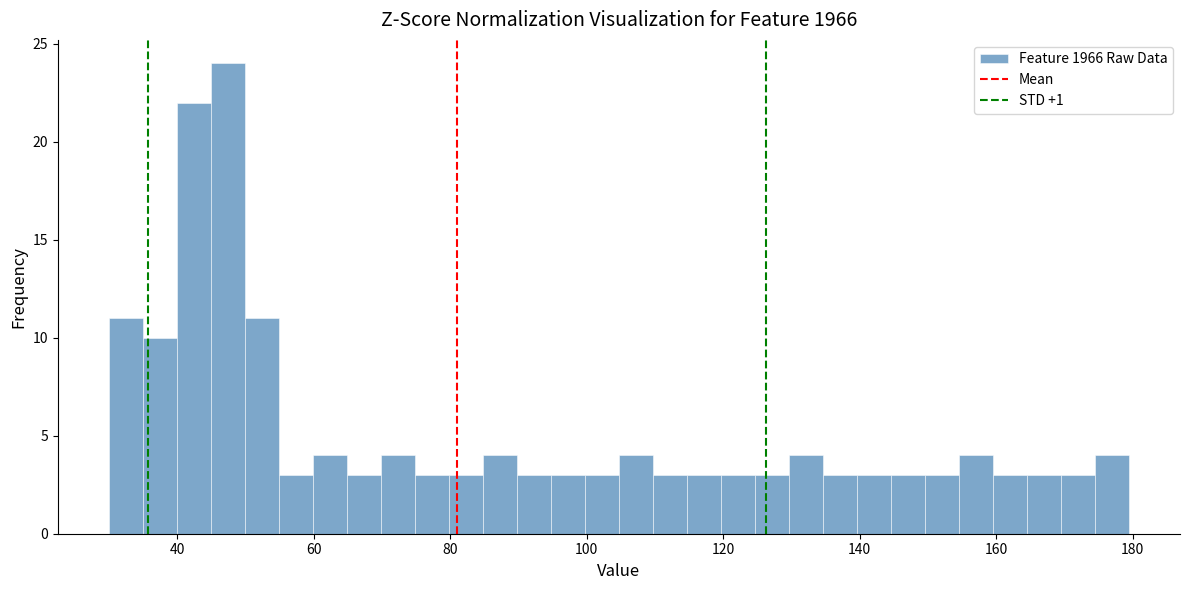

Read against the x-axis, roughly where is the centre of the tallest bar?

48